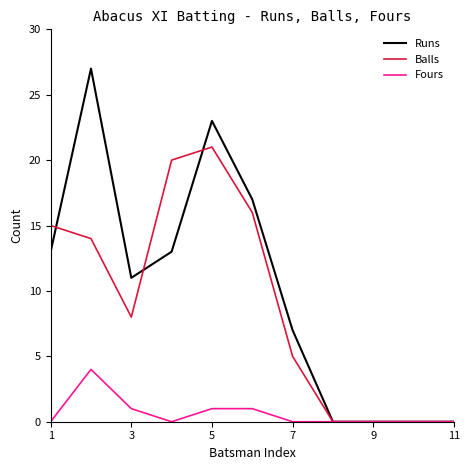

What is the sum of all Balls values?

99